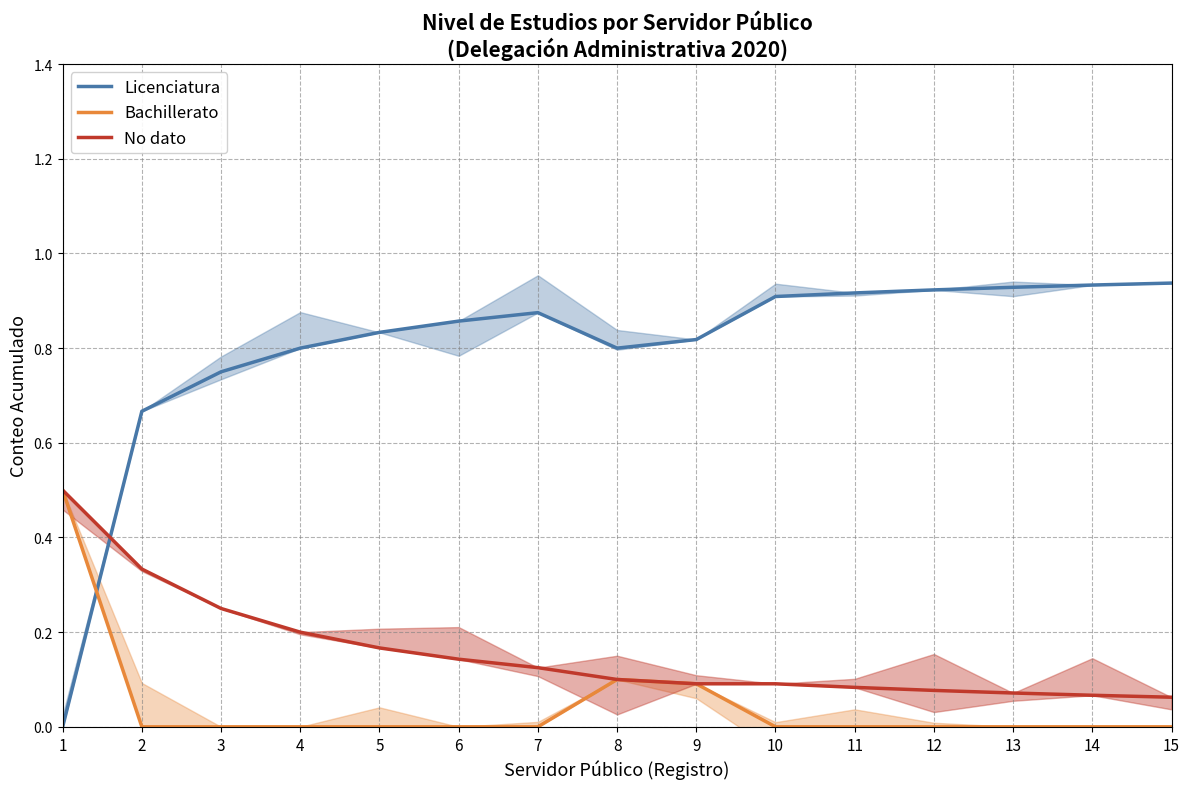

Between 11 and 15, which series saw the biggest shift?

Licenciatura